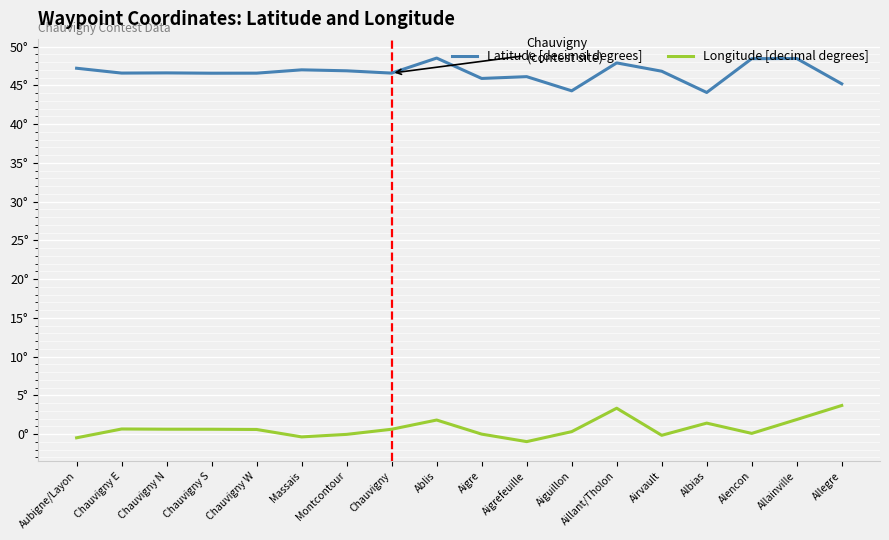

Rank the series by their average value, from lowest to highest.

Longitude [decimal degrees], Latitude [decimal degrees]